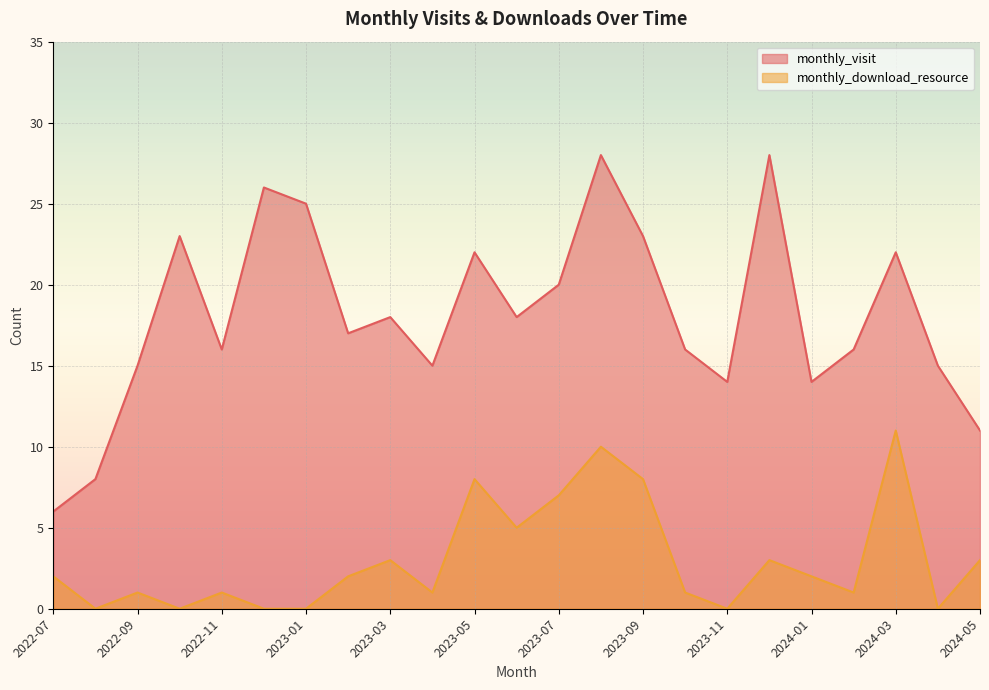

What is the label of the 5th point from the left?

2022-11